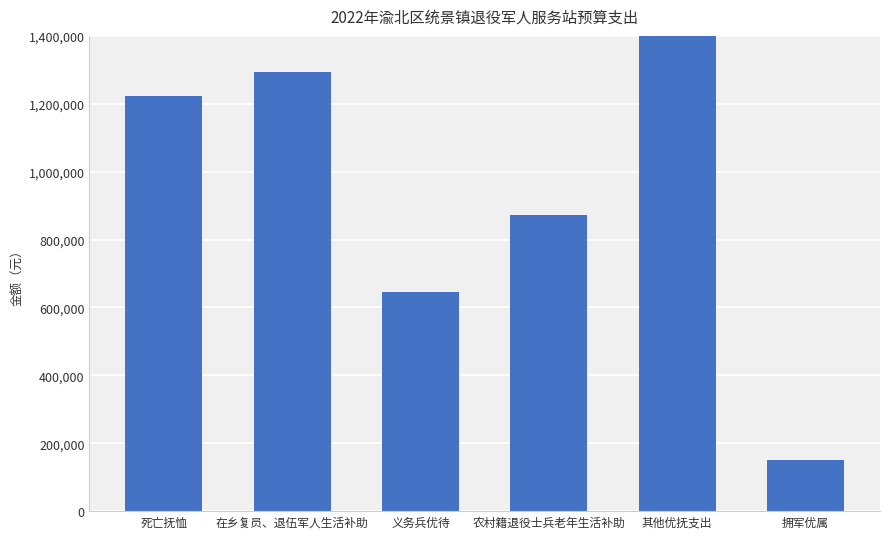

What is the label of the 5th bar from the right?

在乡复员、退伍军人生活补助